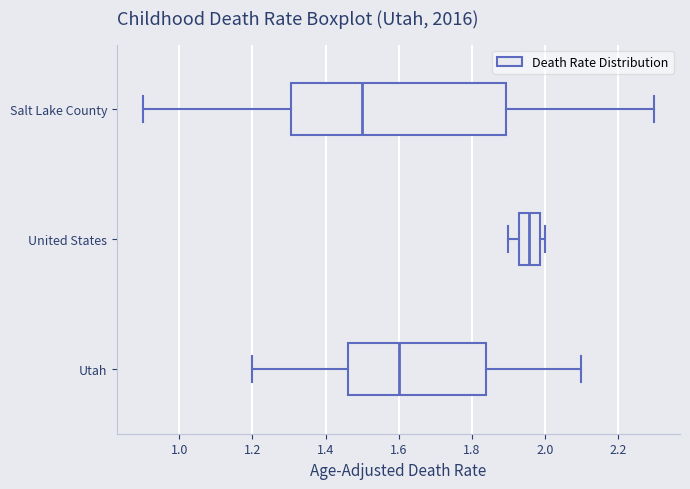

Which box is the widest, from its left edge to its right edge?

Salt Lake County